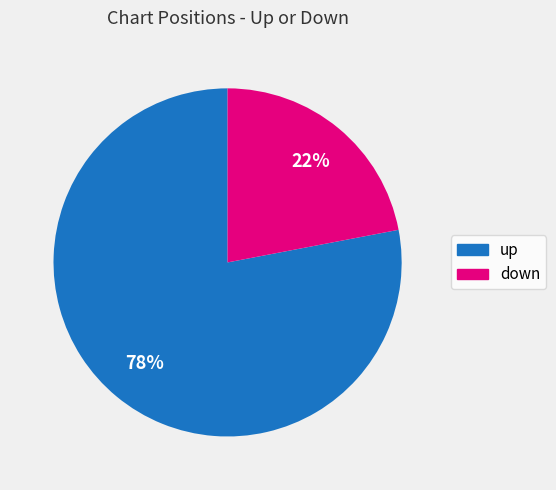

Is there any slice that represents more than half of the pie?

Yes